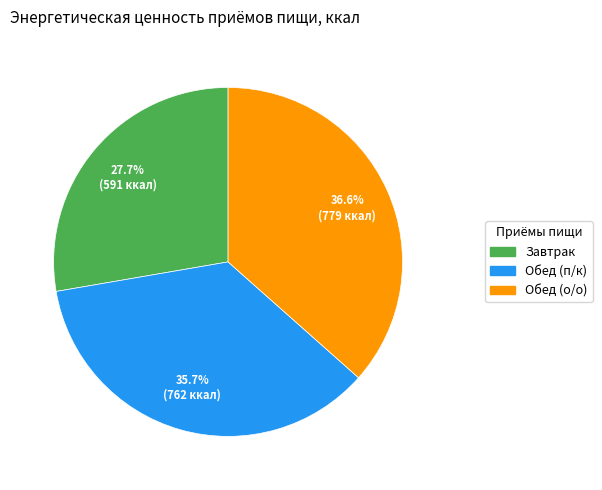

True or false: Завтрак accounts for 28% of the total.

True